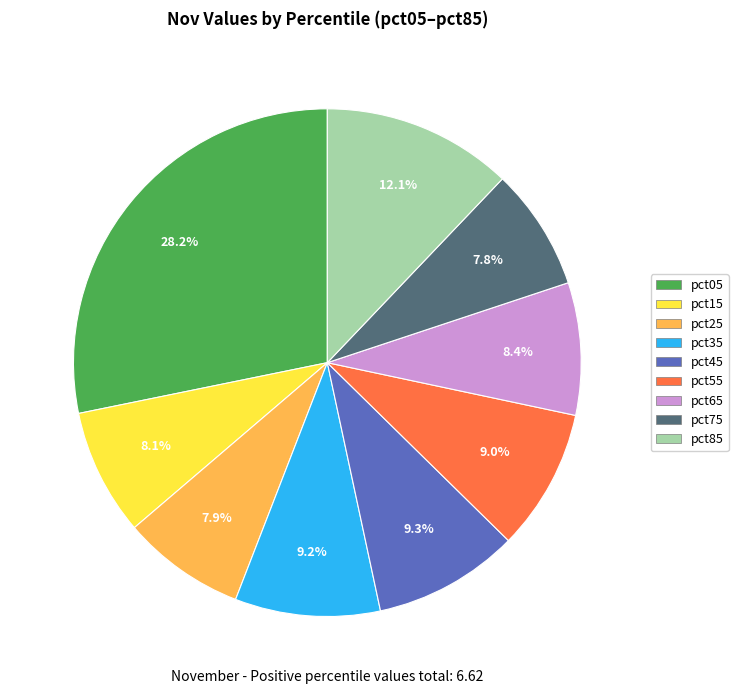

Does pct15 account for over 50% of the chart?

No